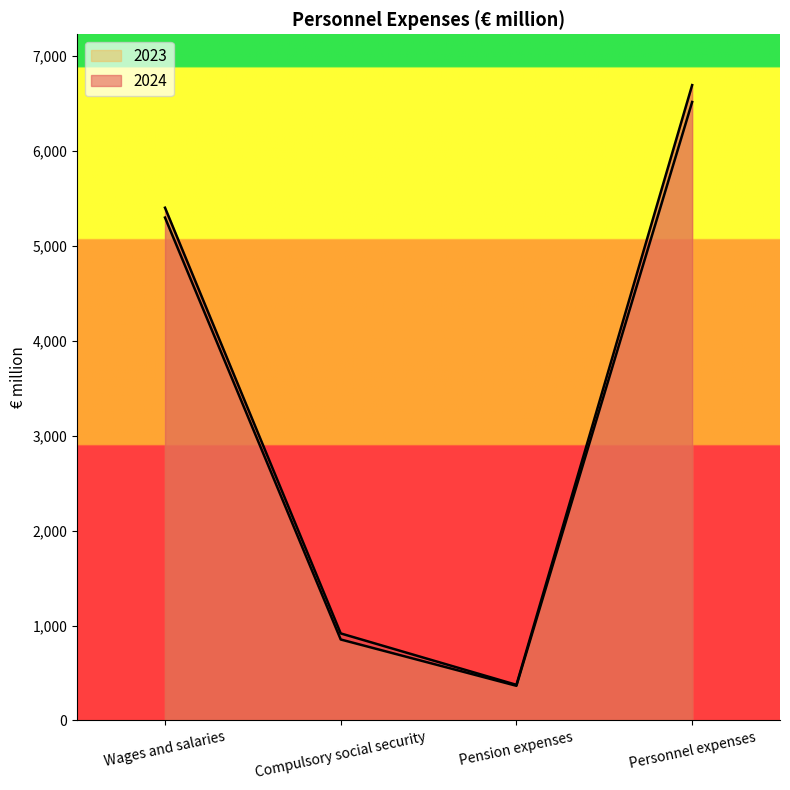

The 2023 series shows 1489 at Personnel expenses. True or false?

False